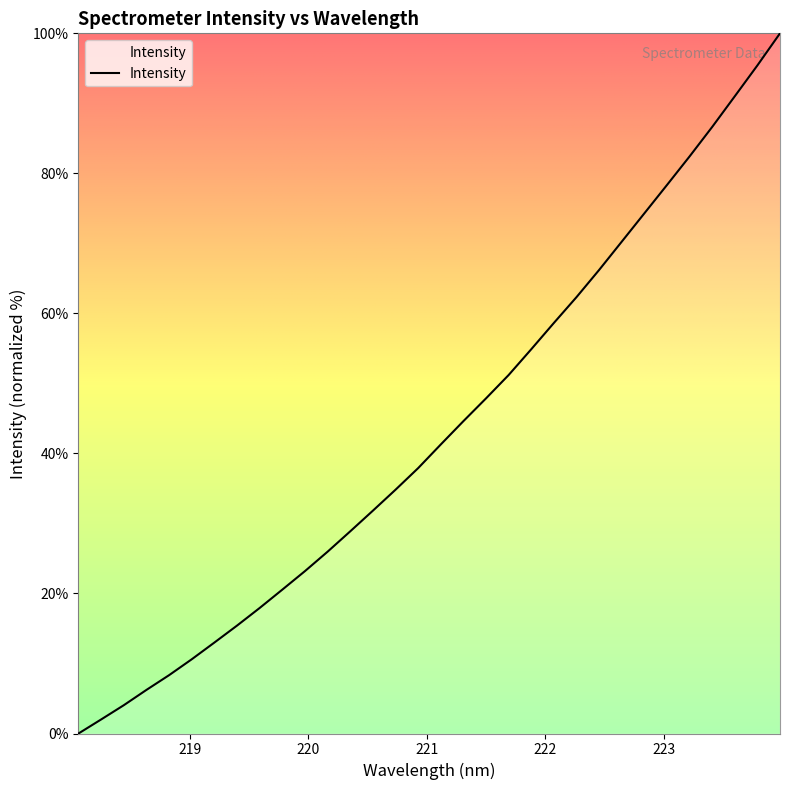

What is the maximum value shown in the chart?

100.0